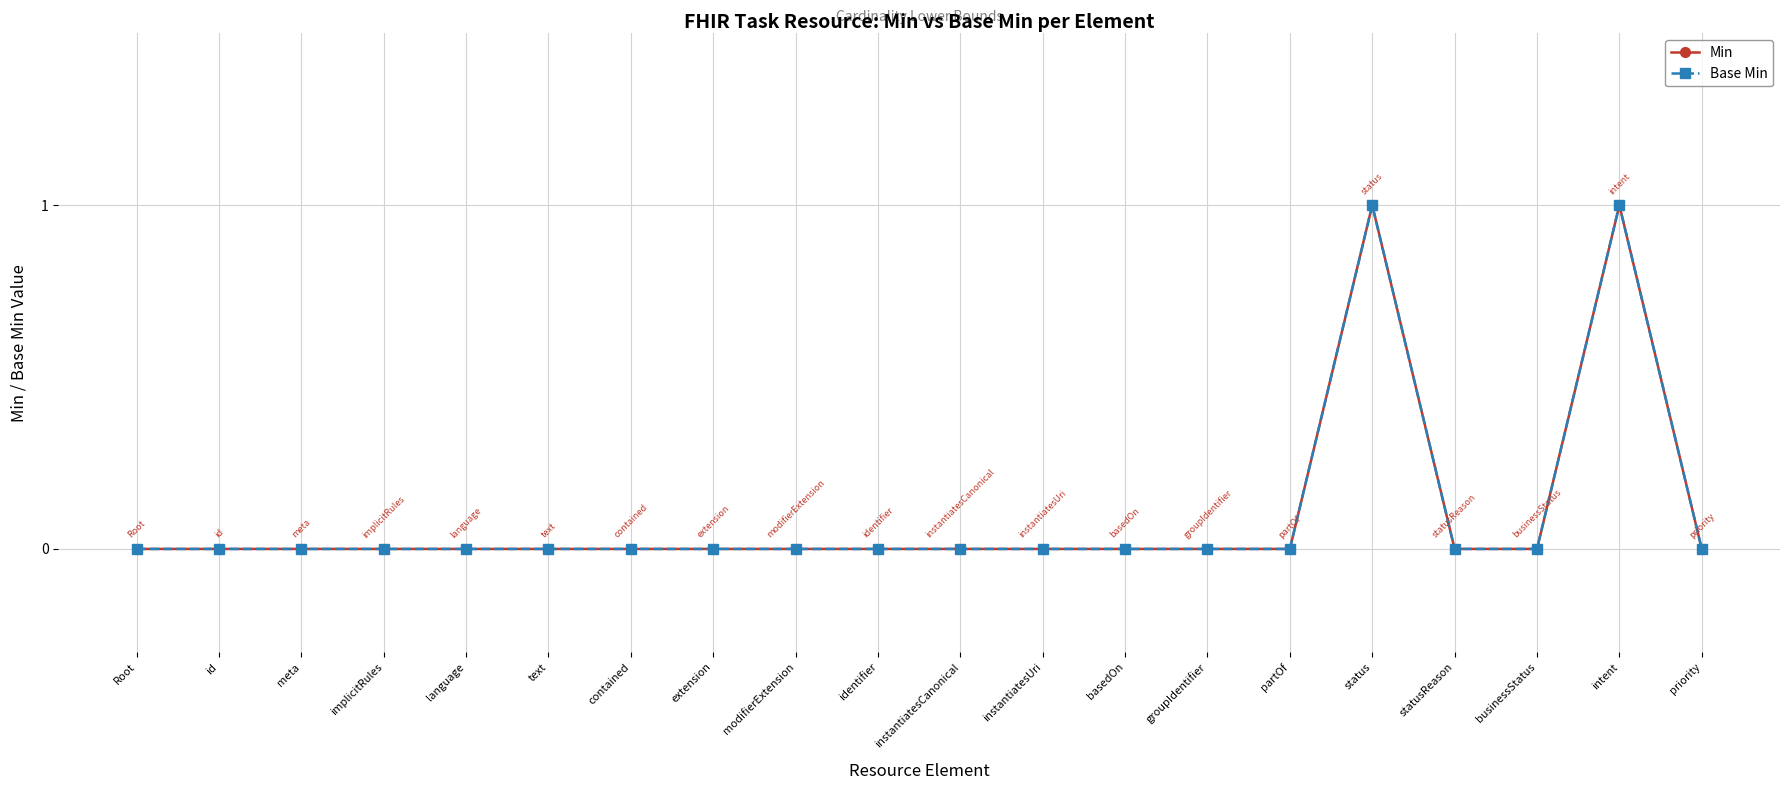

Rank the categories by Base Min value from highest to lowest.

status, intent, Root, id, meta, implicitRules, language, text, contained, extension, modifierExtension, identifier, instantiatesCanonical, instantiatesUri, basedOn, groupIdentifier, partOf, statusReason, businessStatus, priority